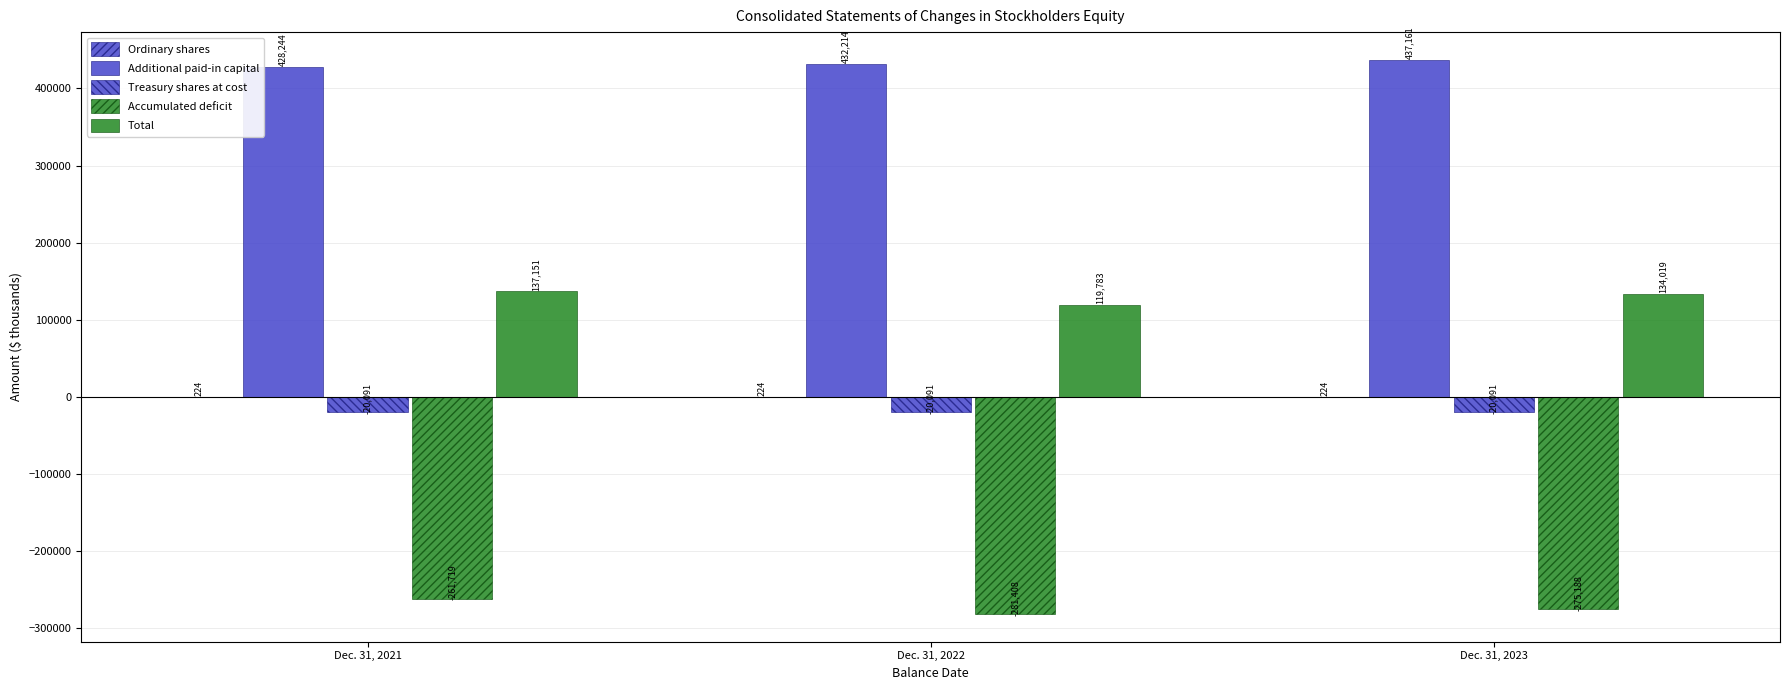

Are the bars horizontal?

No